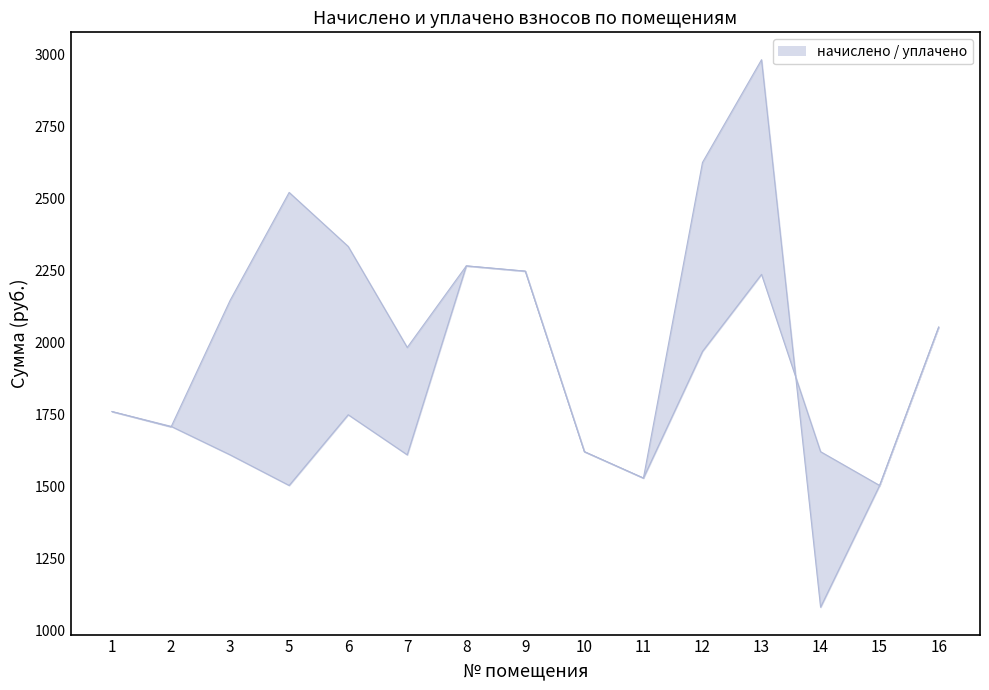

Where does the начислено series first go above 1708?

1